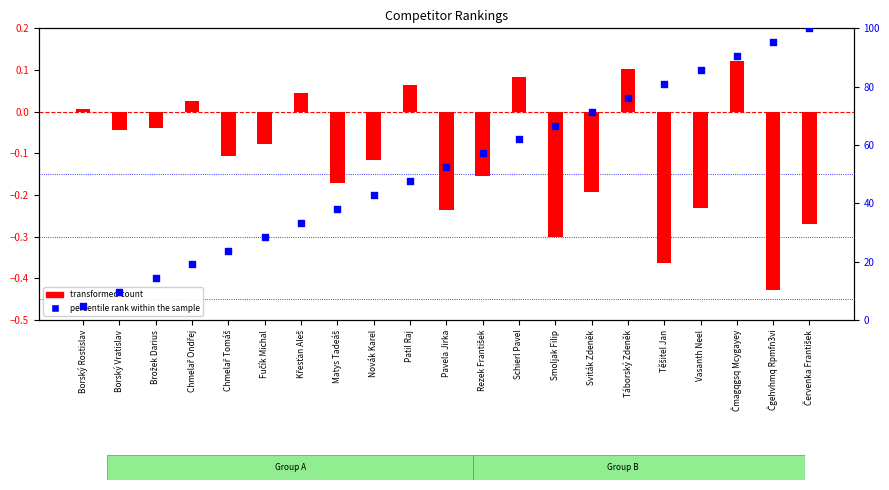

What are all the series names shown in the legend?

transformed count, percentile rank within the sample